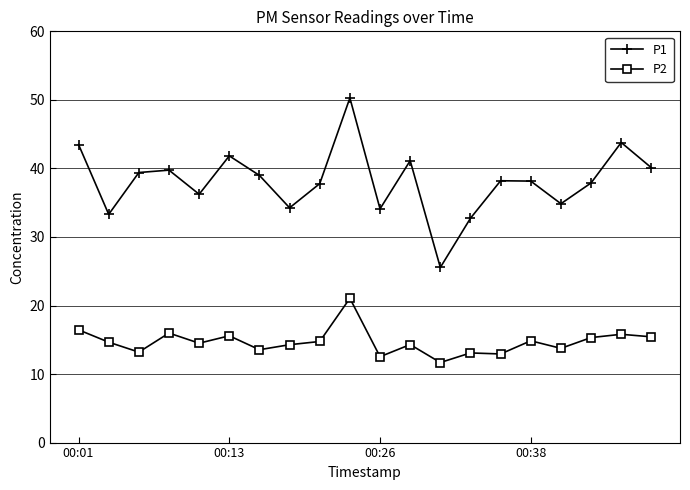

Rank the series by their average value, from lowest to highest.

P2, P1